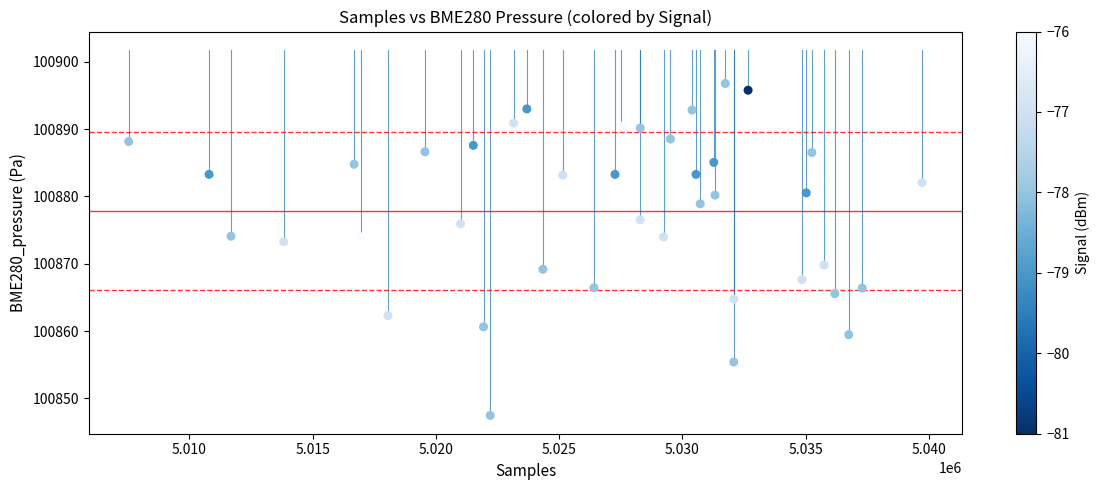

What is the range of X values (max minus min)?

32194.0